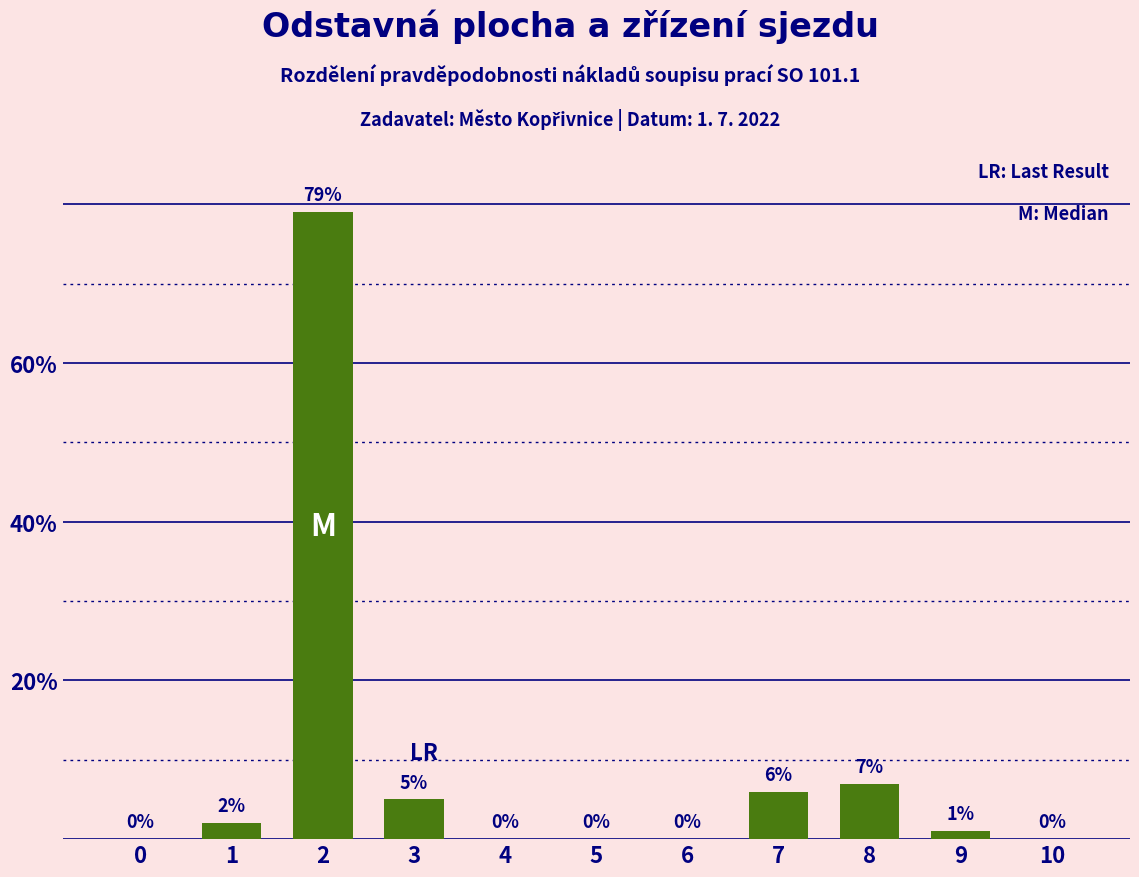

Reading left to right, transcribe all the data shown in this chart.

0=0	1=2	2=79	3=5	4=0	5=0	6=0	7=6	8=7	9=1	10=0